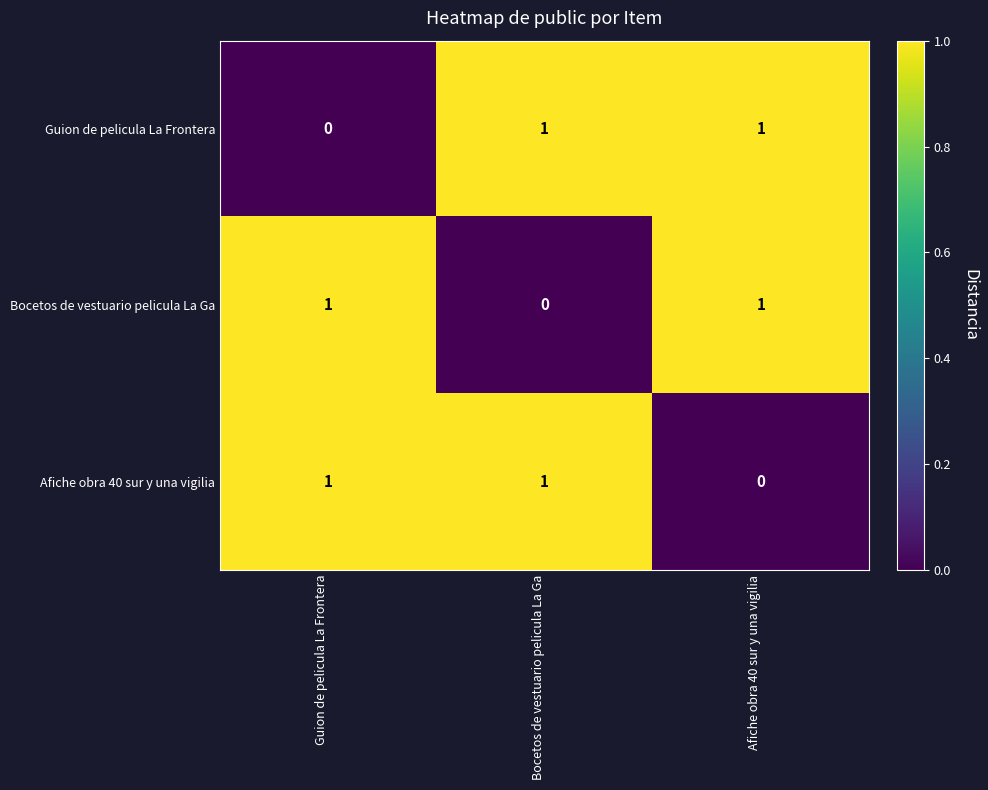

How many Bocetos de vestuario pelicula La Ga values are between 0 and 1?

3